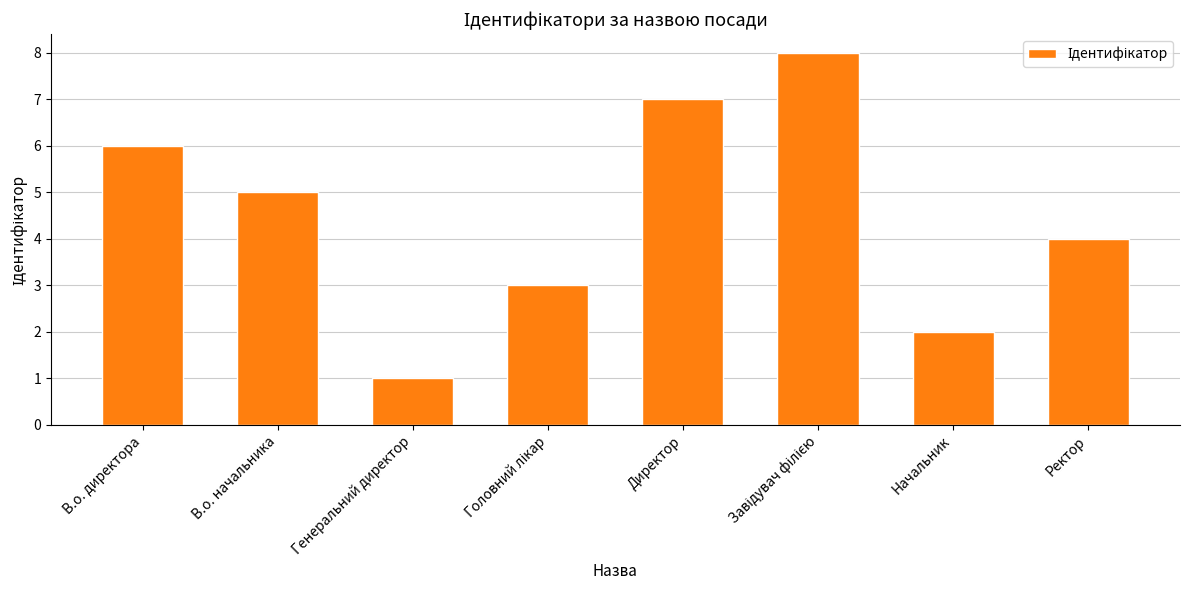

Are the bars horizontal?

No